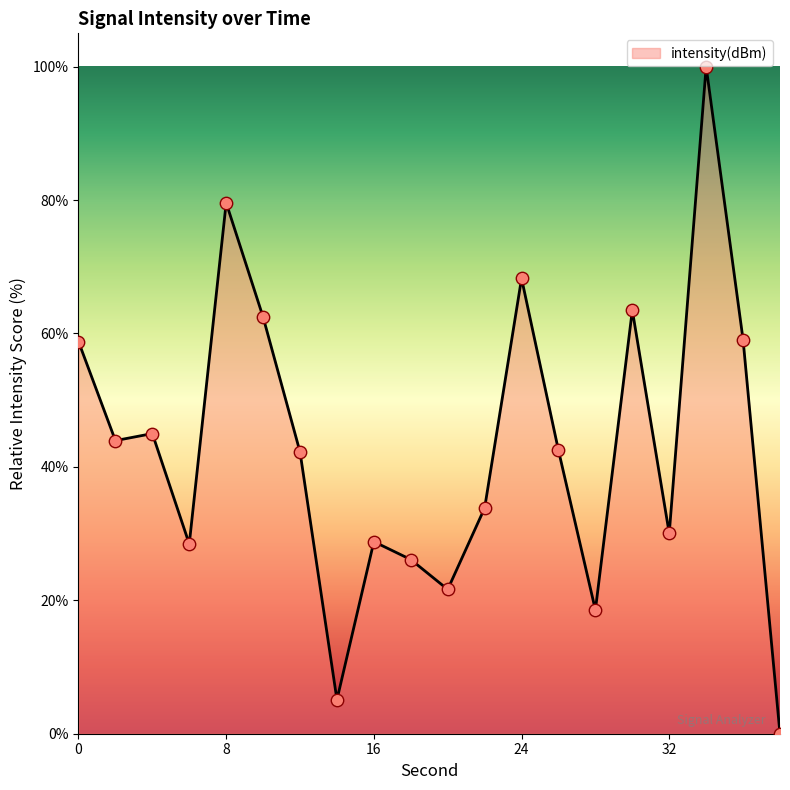

What is the maximum value shown in the chart?

100.0